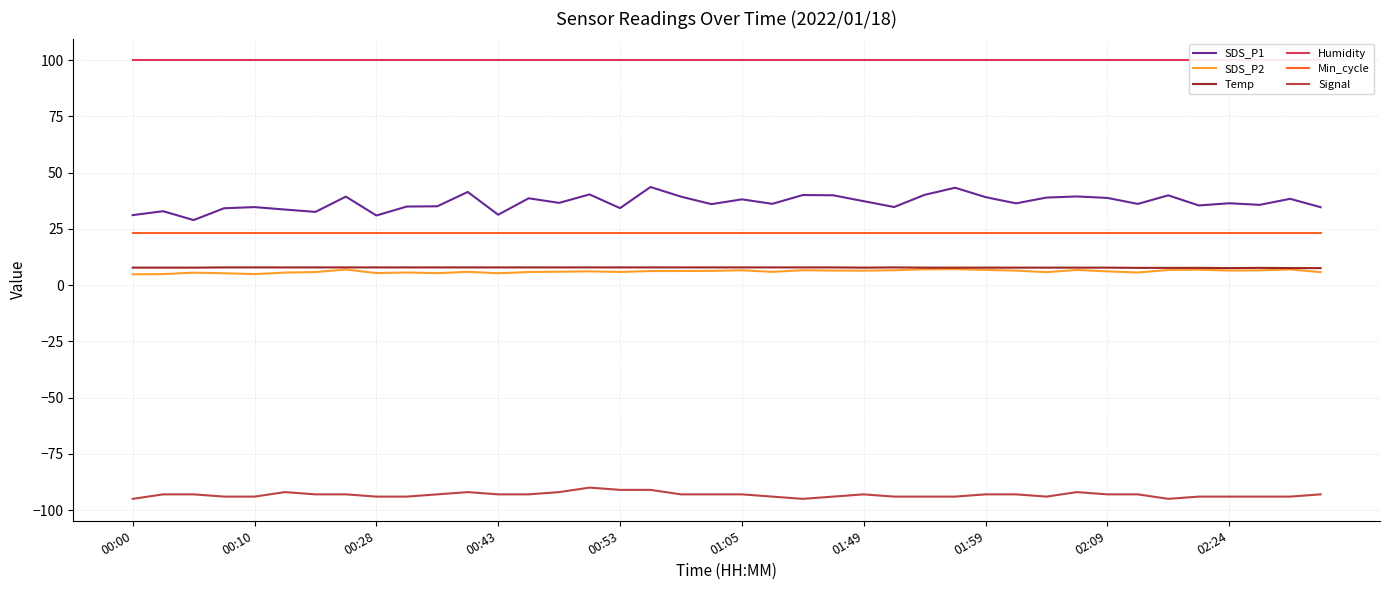

True or false: SDS_P1 and SDS_P2 cross at least once.

False